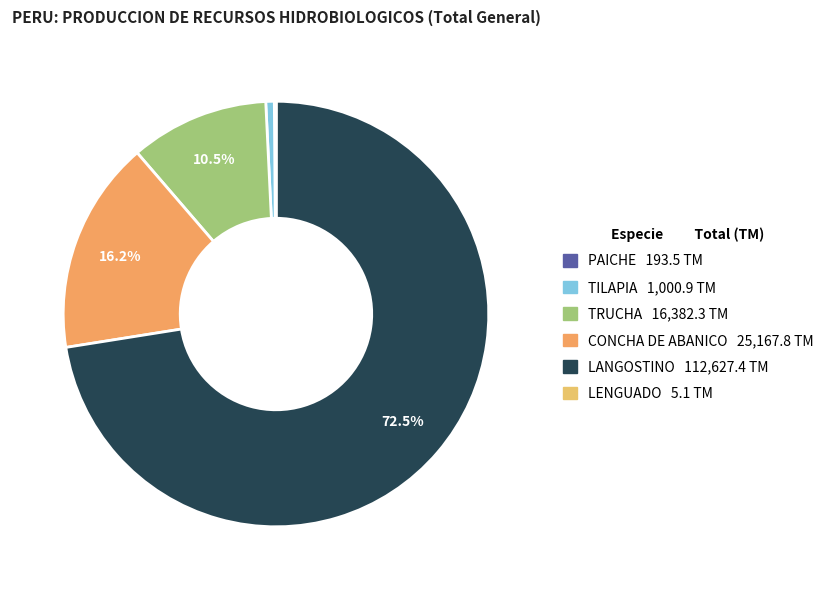

Rank the categories by value from highest to lowest.

LANGOSTINO, CONCHA DE ABANICO, TRUCHA, TILAPIA, PAICHE, LENGUADO